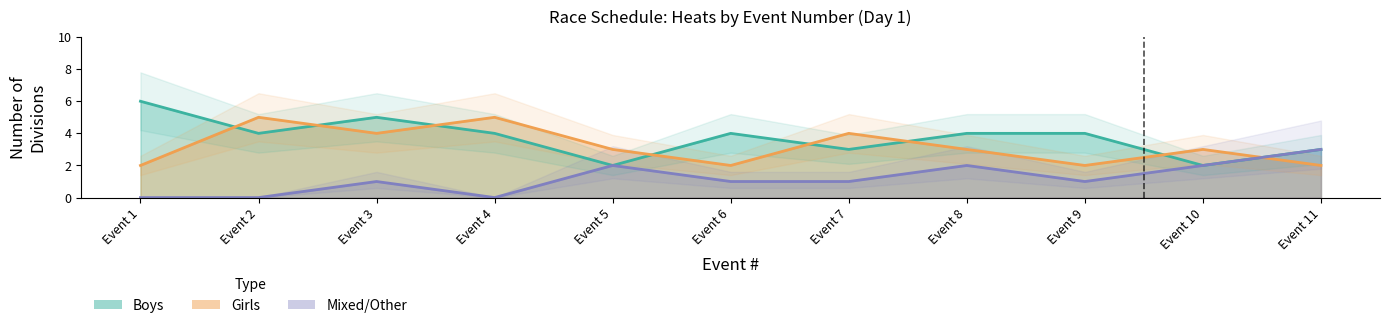

At which category does the chart reach its minimum across all series?

Event 1